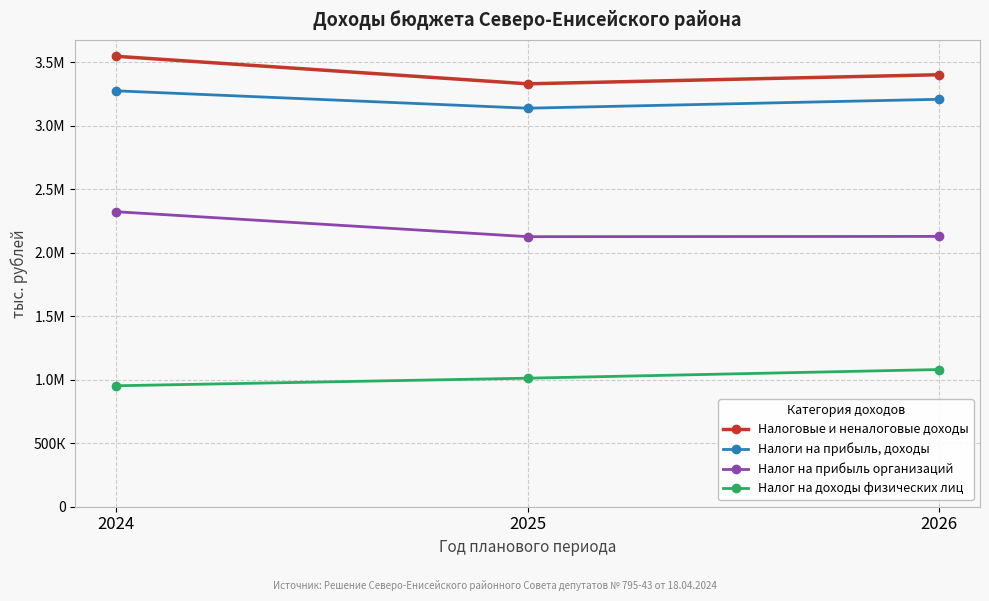

What are all the series names shown in the legend?

Налоговые и неналоговые доходы, Налоги на прибыль, доходы, Налог на прибыль организаций, Налог на доходы физических лиц